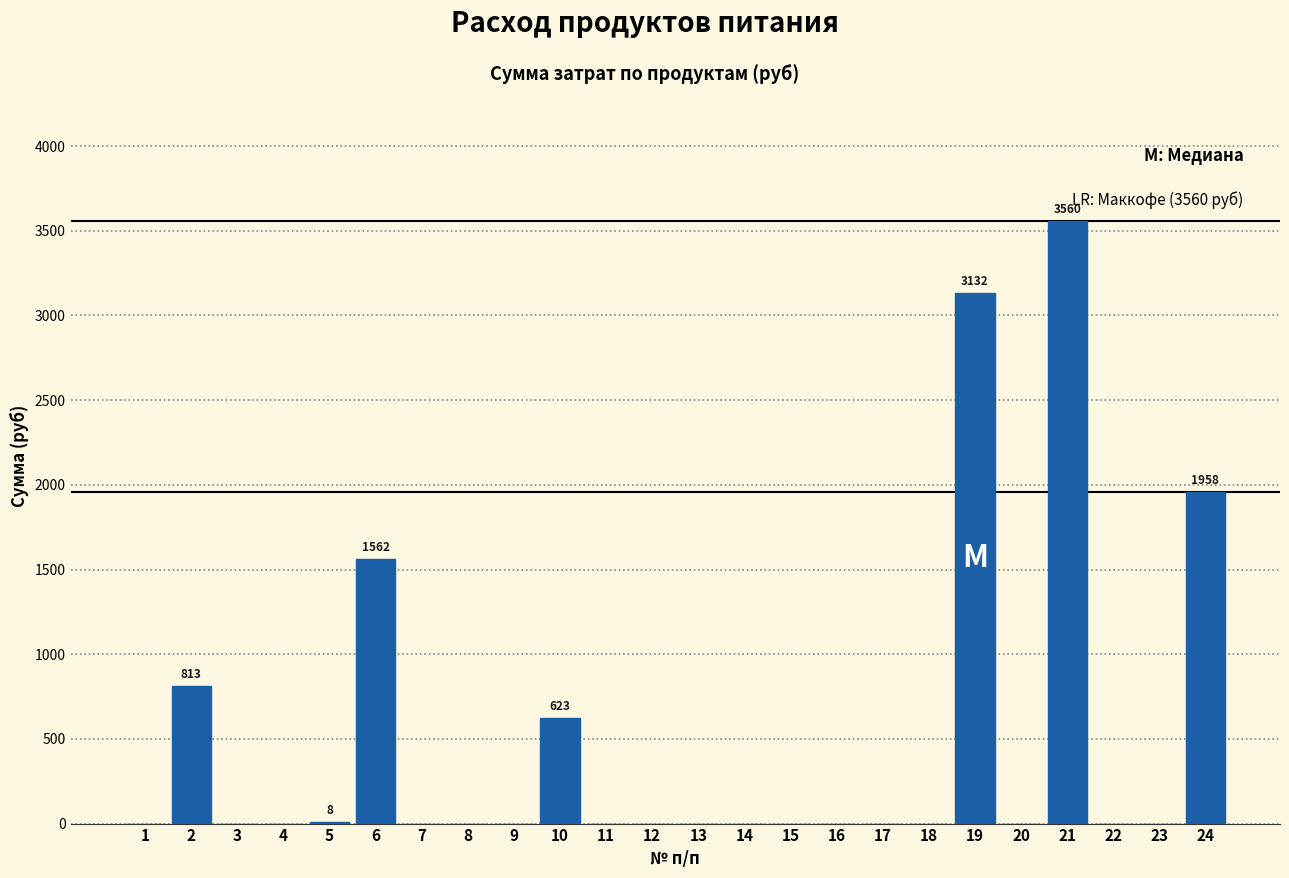

The value at 20 is 0.0. True or false?

True